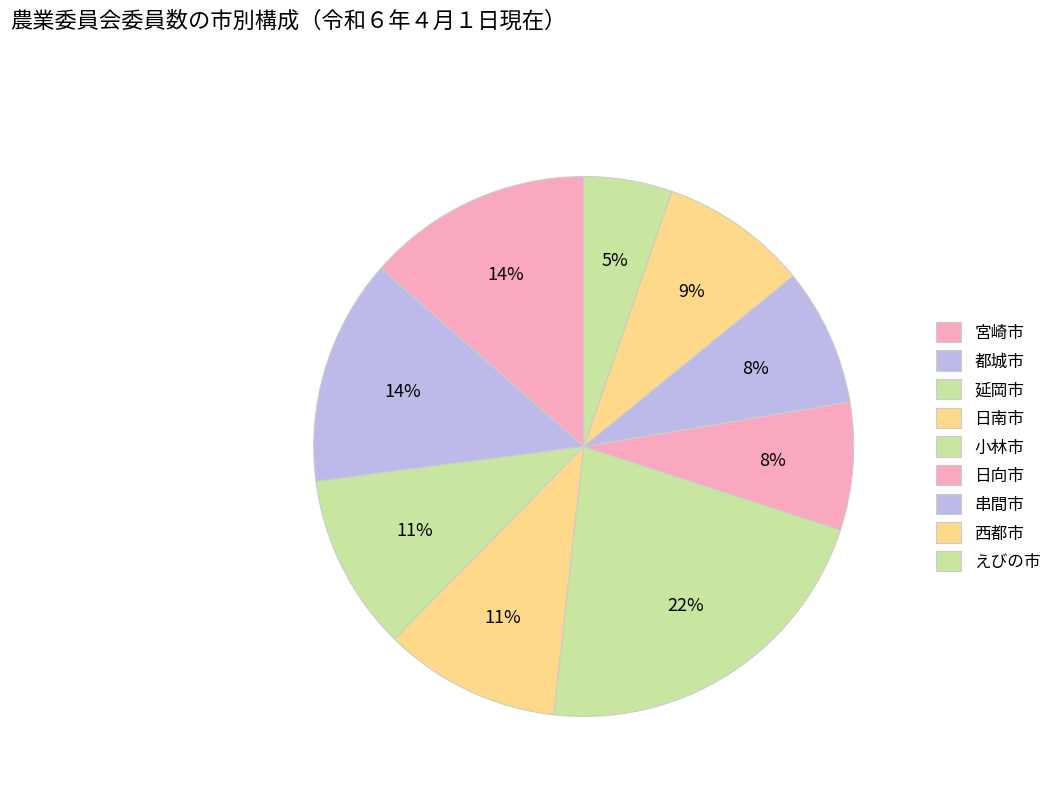

Which category has the smallest portion of the pie?

えびの市